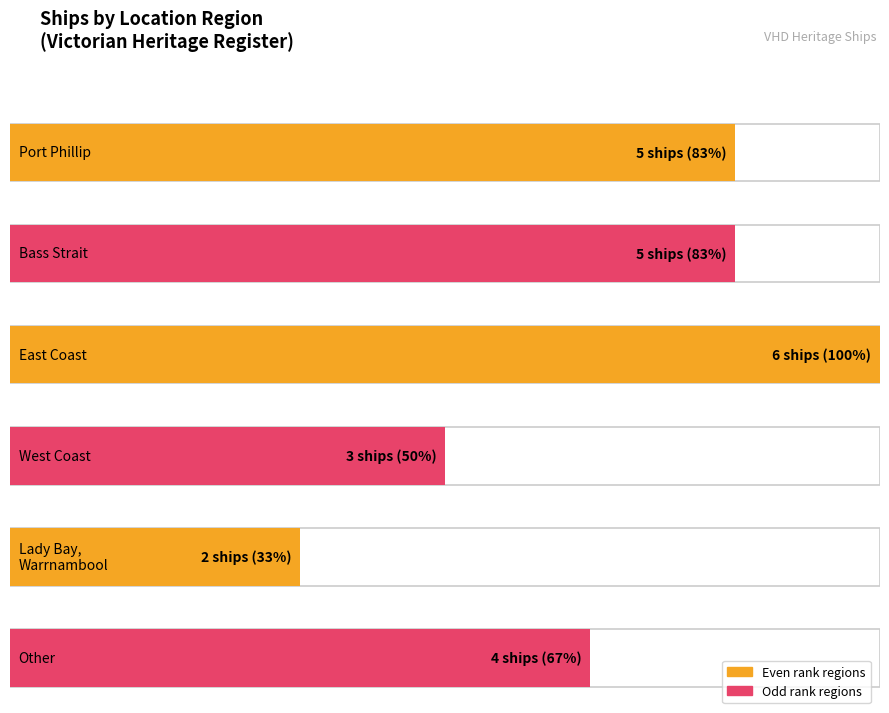

Are the bars grouped side by side (vs. stacked)?

No